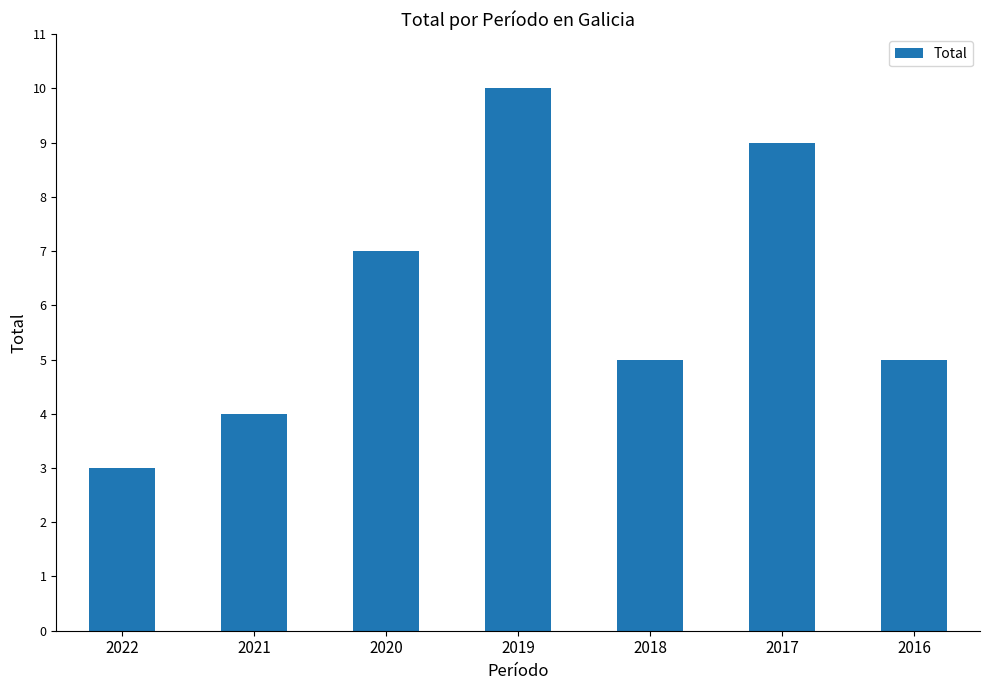

Is it true that the value at 2021 is 1?

False